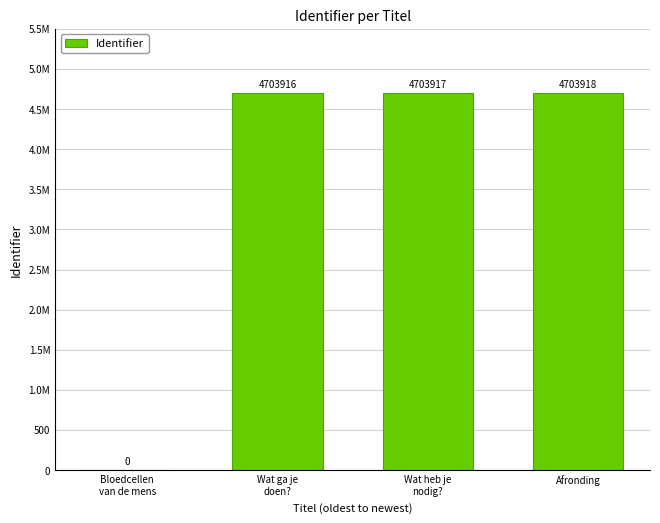

Is it true that the value at Bloedcellen
van de mens is 0?

True